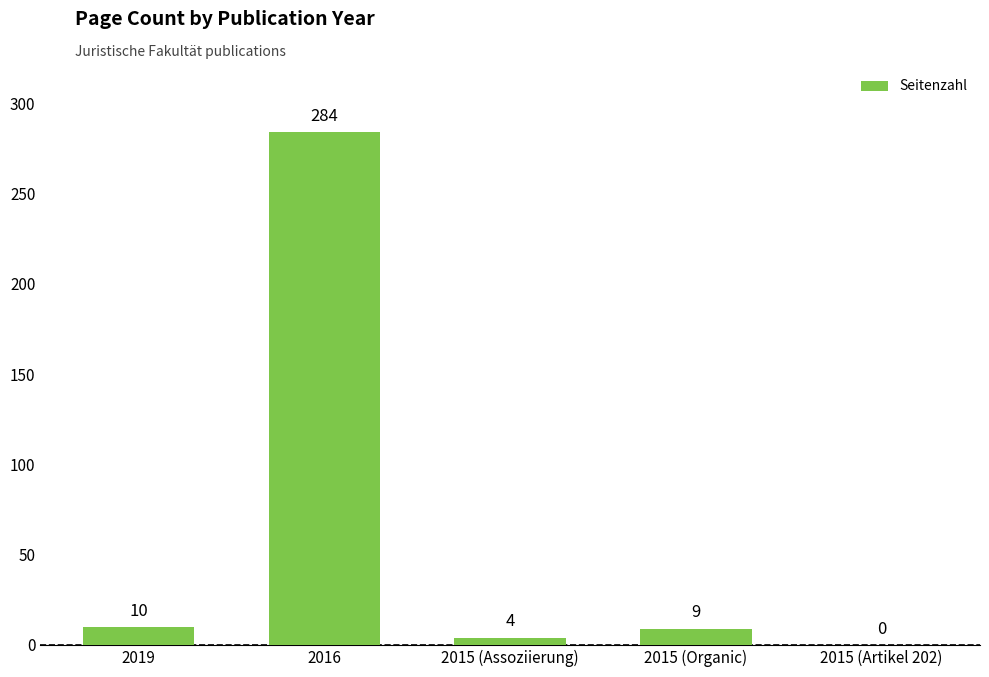

Between 2015 (Assoziierung) and 2015 (Artikel 202), which is larger?

2015 (Assoziierung)